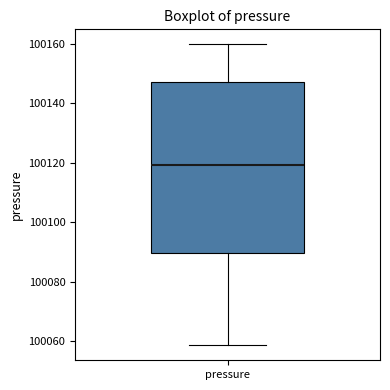

Where is the lower edge of the box for pressure on the y-axis? The values are not printed on the chart, so give them approximately, as read against the axis.

100090